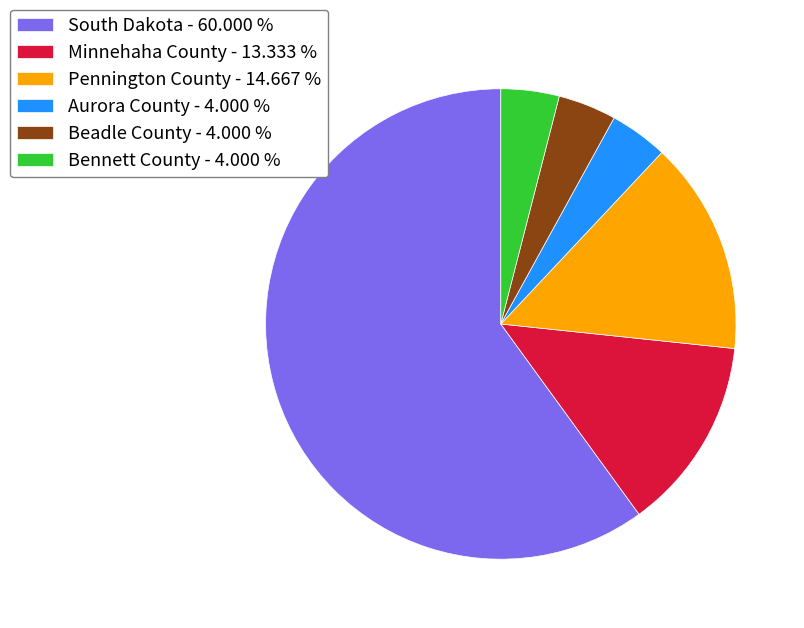

Is there a majority slice in this chart?

Yes